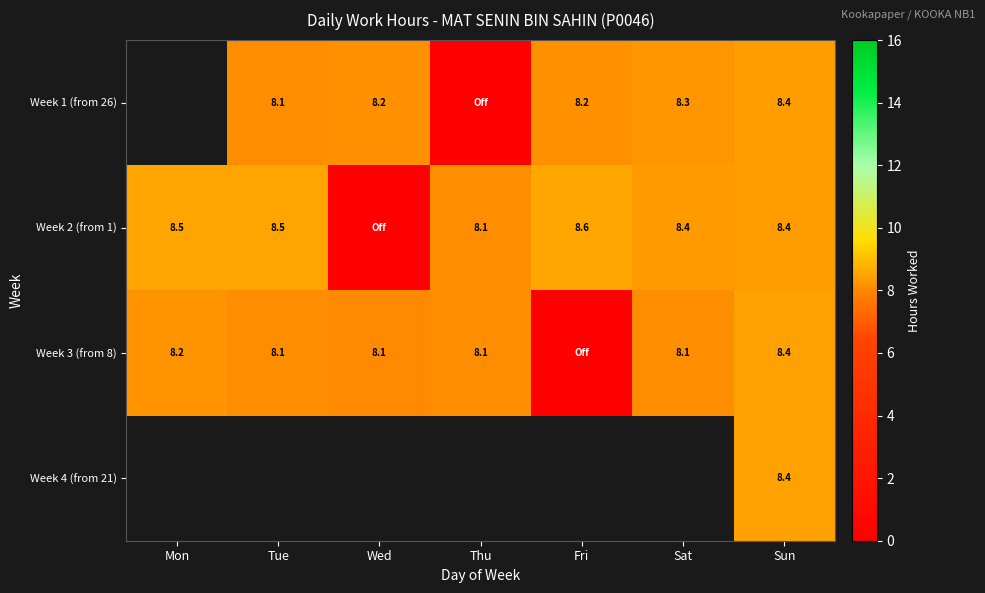

What is the sum of the Week 2 (from 1) values at Mon and Thu?

16.6